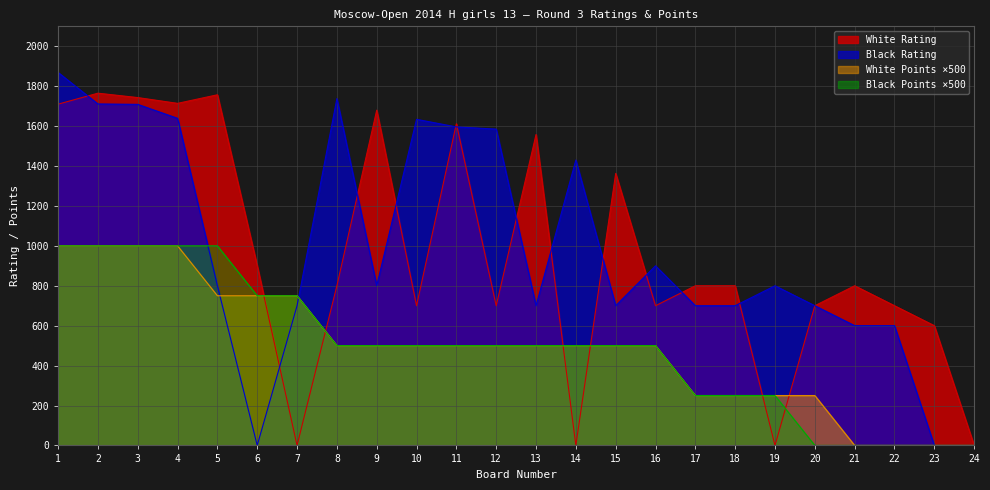

What is the difference between the maximum and minimum values in the White Rating series?

1765